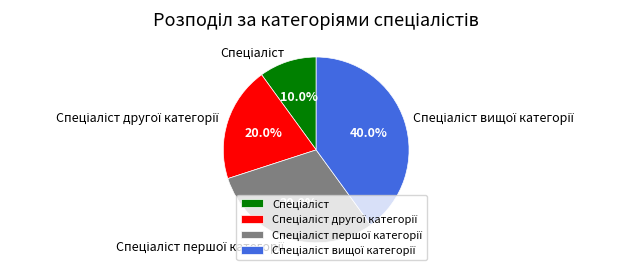

Is there a majority slice in this chart?

No